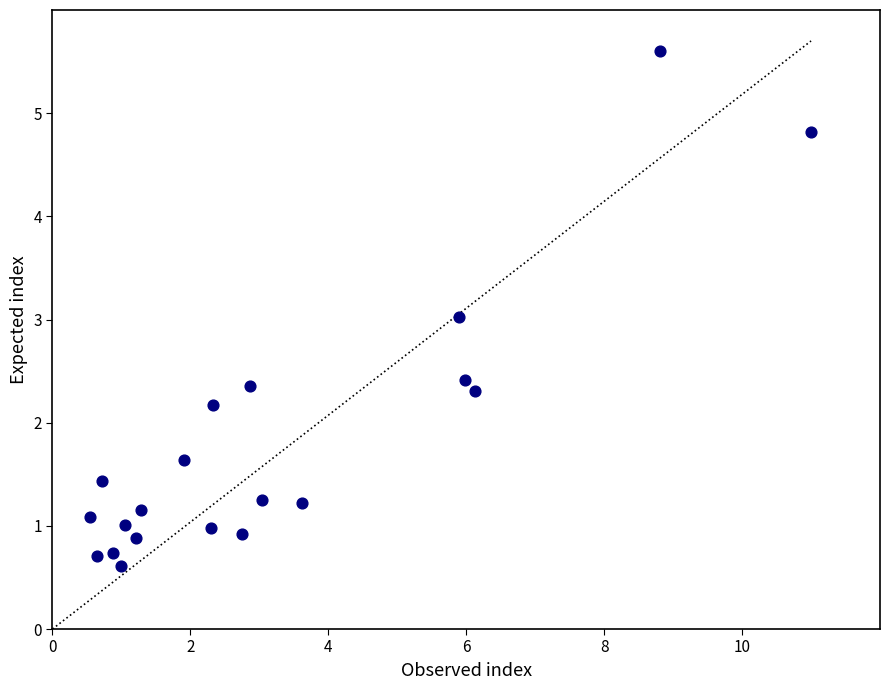

What is the range of Y values (max minus min)?

5.0